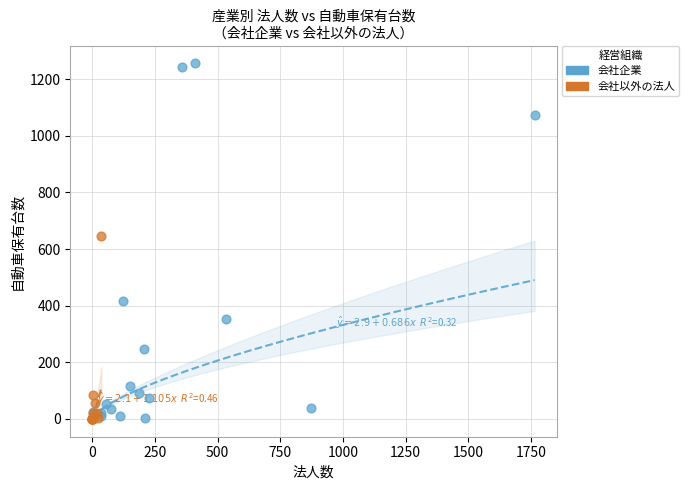

Which series has the widest spread of Y values?

会社企業